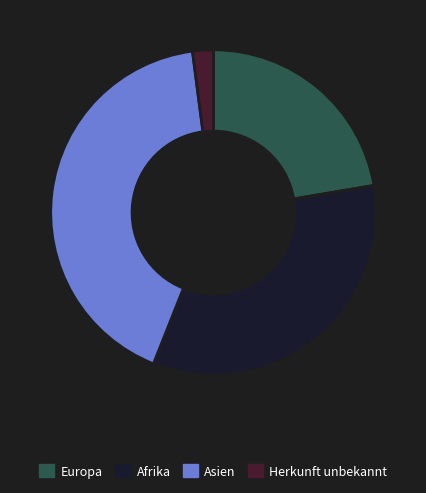

Which category has the biggest portion of the pie?

Asien